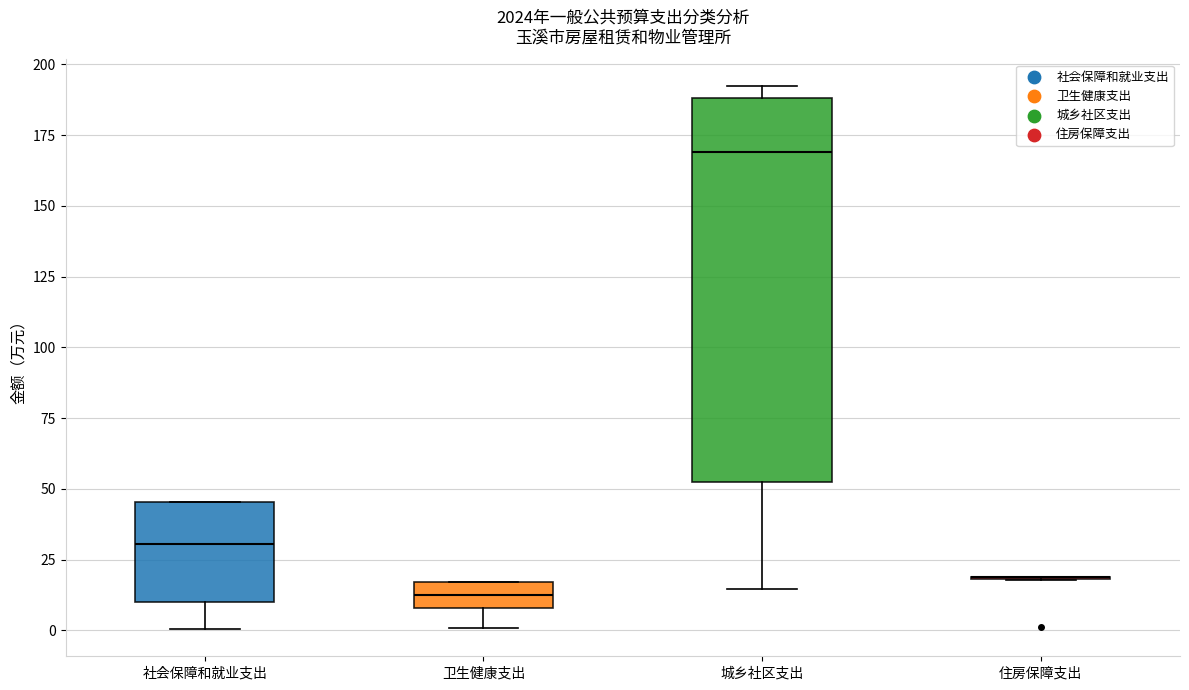

Where is the upper edge of the box for 卫生健康支出 on the y-axis? The values are not printed on the chart, so give them approximately, as read against the axis.

15